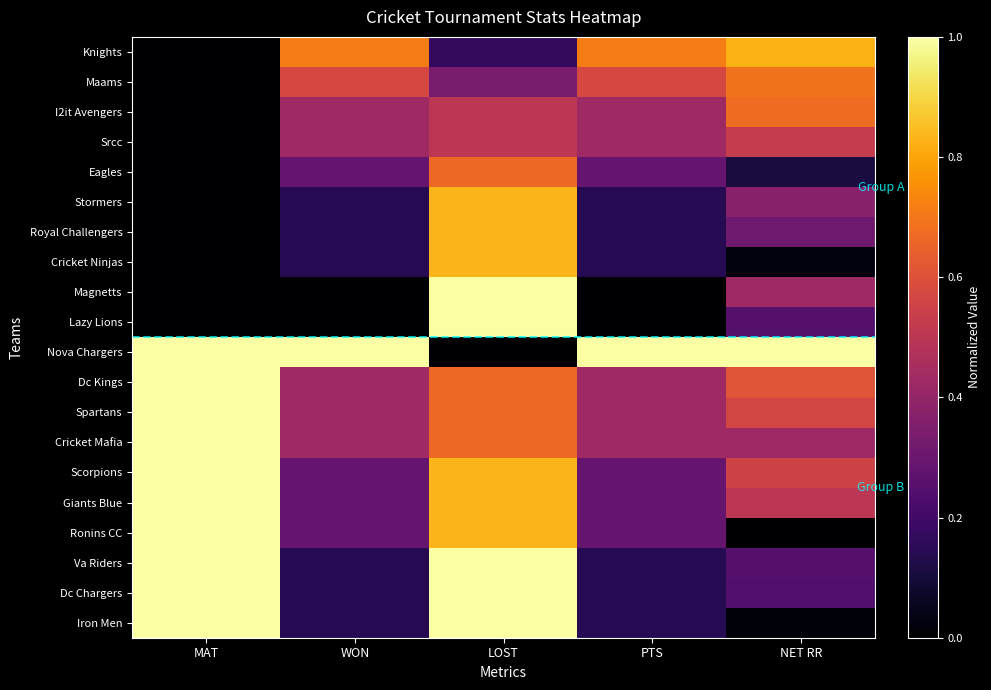

At which category is the sum across all series the highest?

LOST